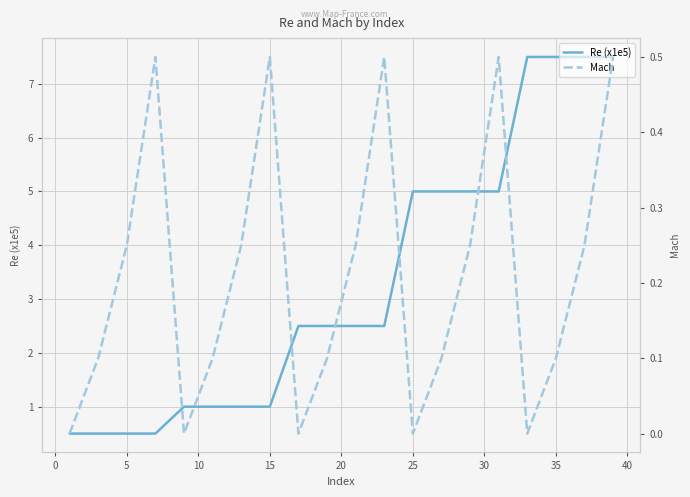

True or false: Re (x1e5) has more than 2 interior local peaks.

False